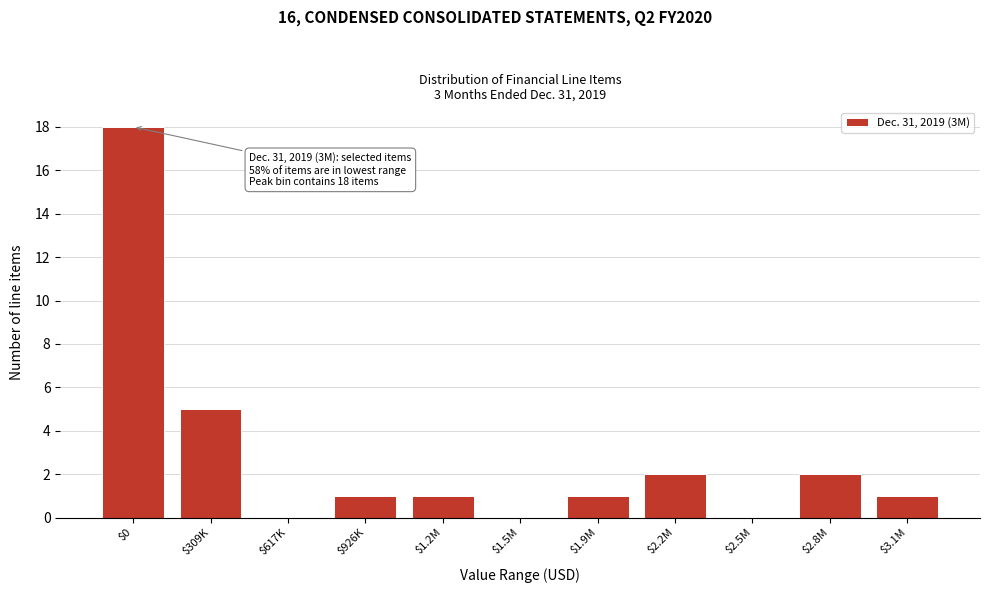

What is the sum of all values?

31